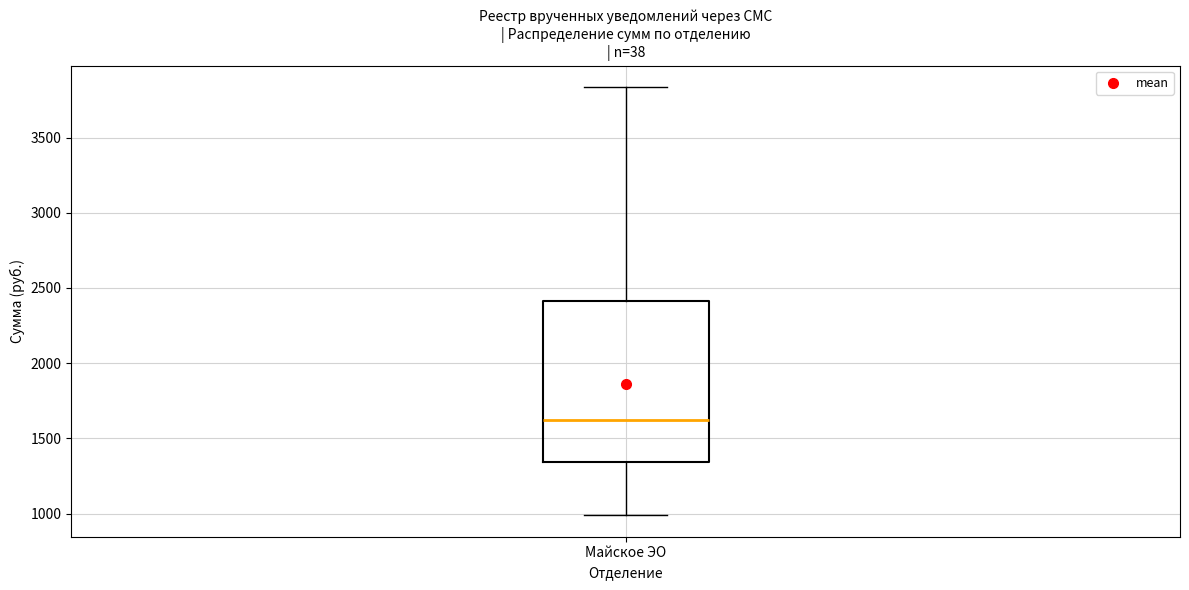

Read this box plot against the y-axis: the position of the median line, the range covered by the box, and the ends of both whiskers. The values are not printed on the chart, so give them approximately, as read against the axis.

median 1600, box 1350 to 2400, whiskers 1000 to 3850